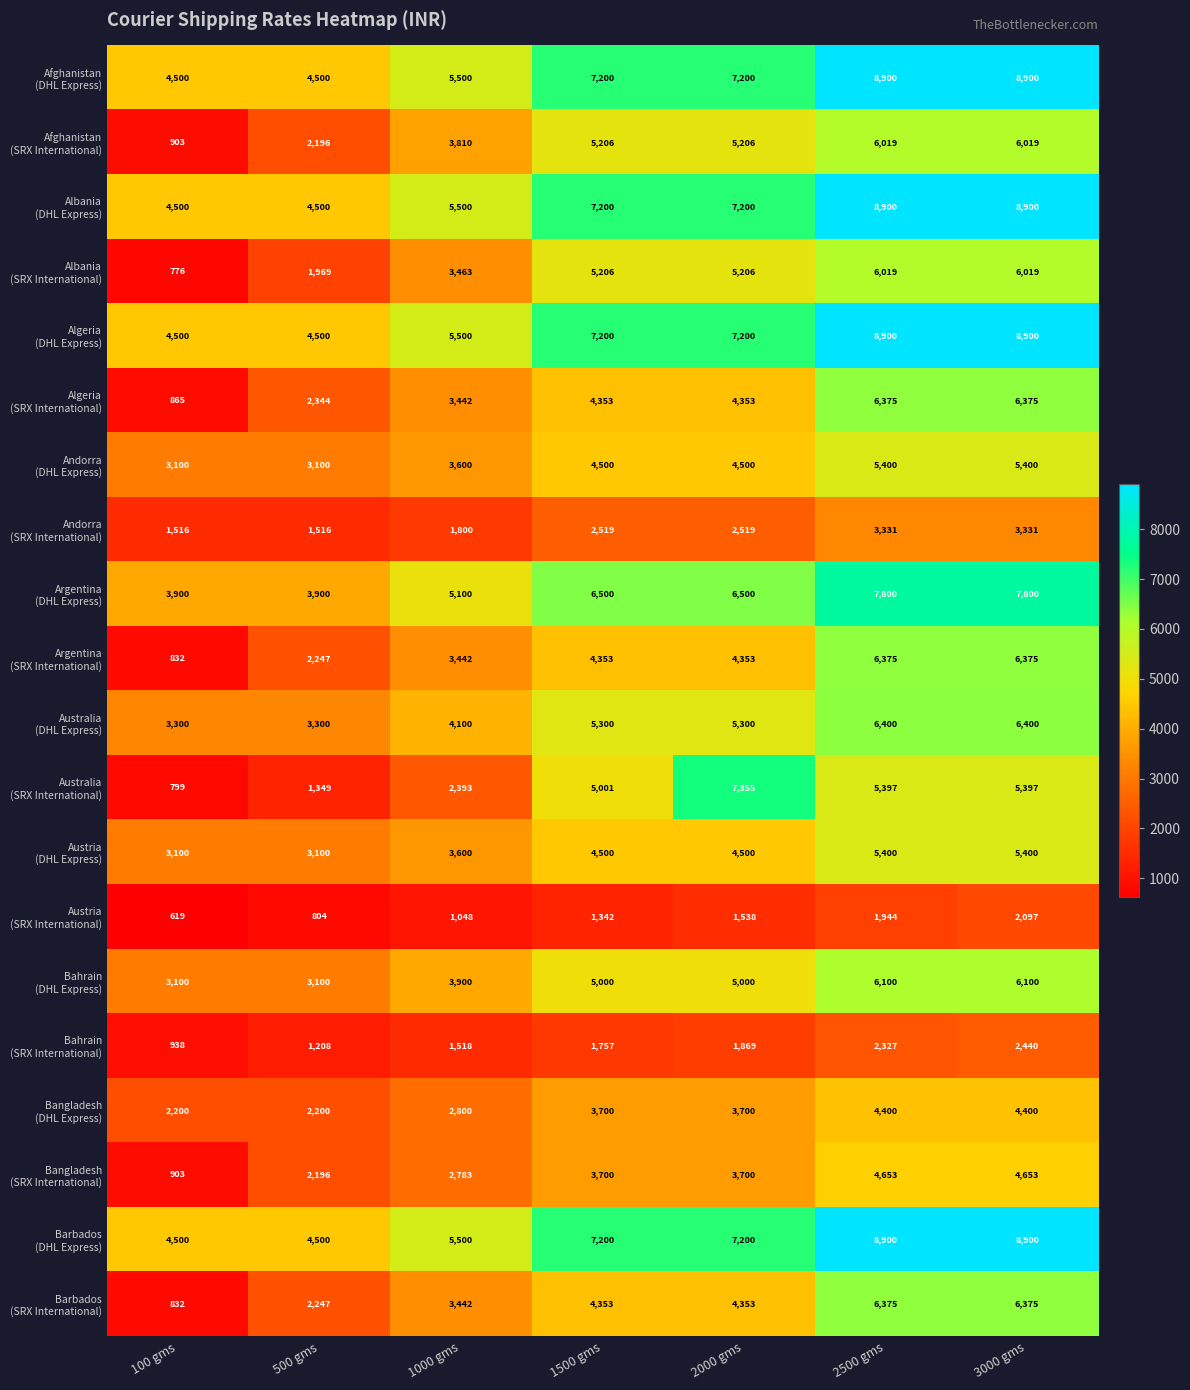

What is the total value across all series at 3000 gms?

120181